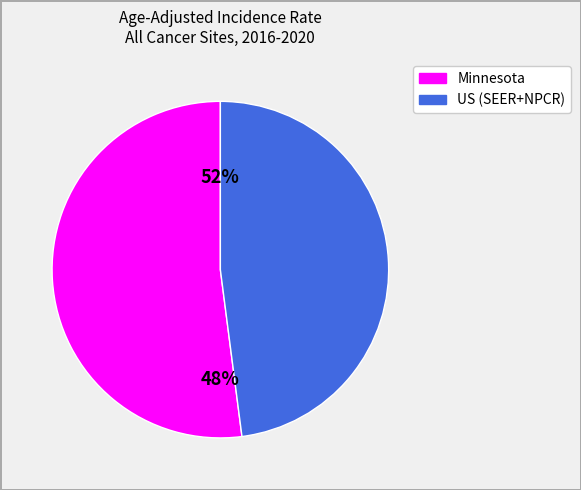

What is the change in value from Minnesota to US (SEER+NPCR)?

-9.0